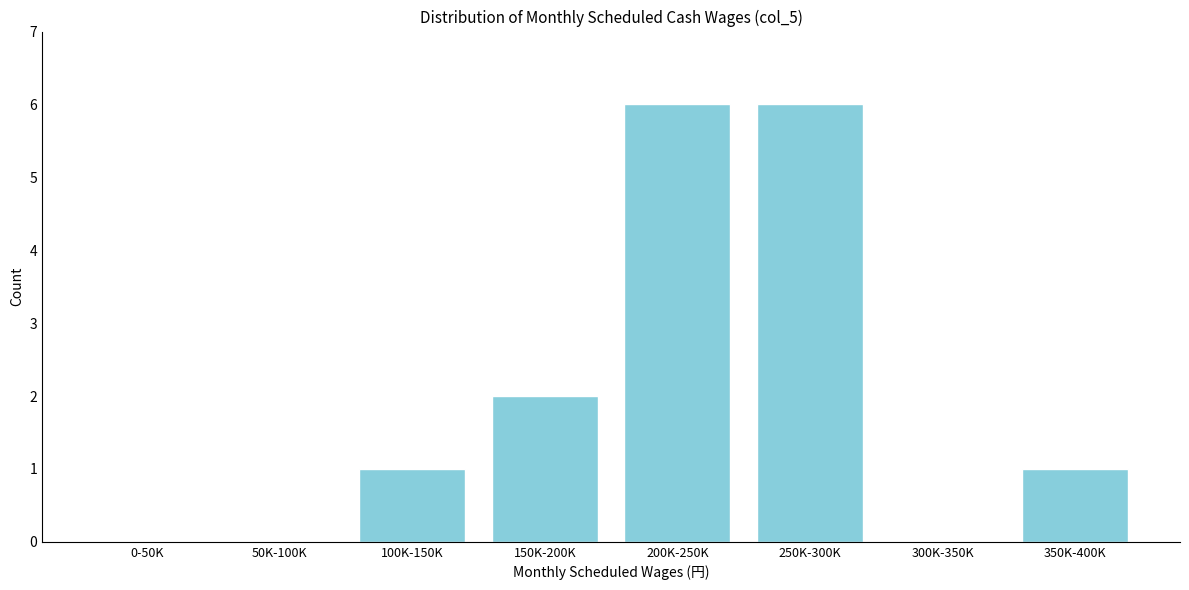

Reading left to right, list all the values displayed in this chart.

0-50K=0	50K-100K=0	100K-150K=1	150K-200K=2	200K-250K=6	250K-300K=6	300K-350K=0	350K-400K=1